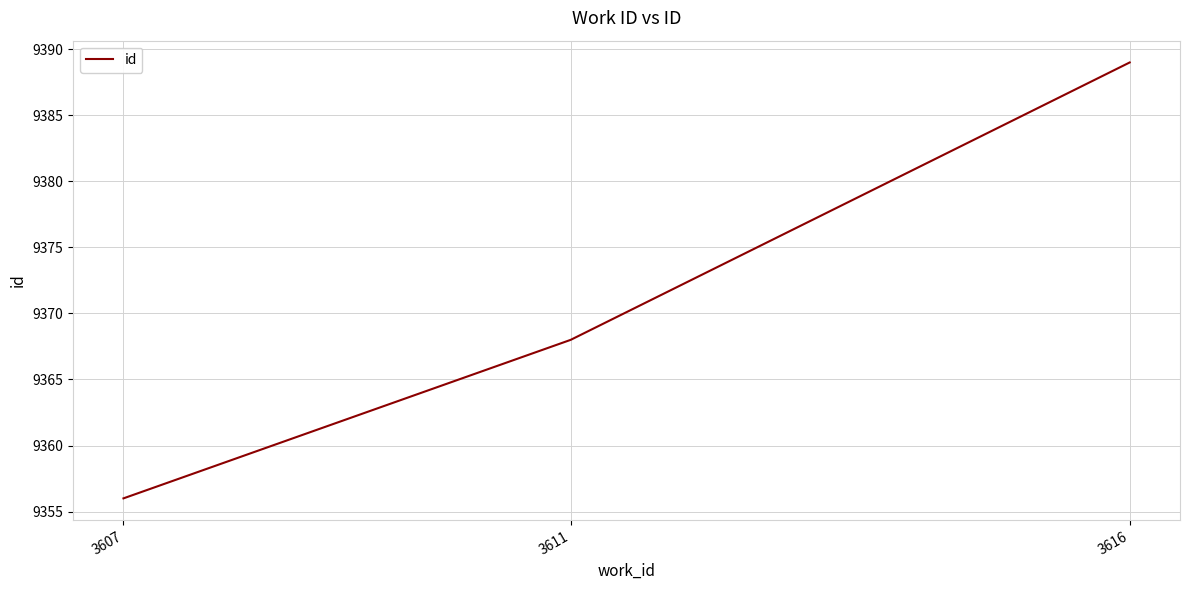

Approximately how many times larger is the value at 3607 compared to 3611?

1.0